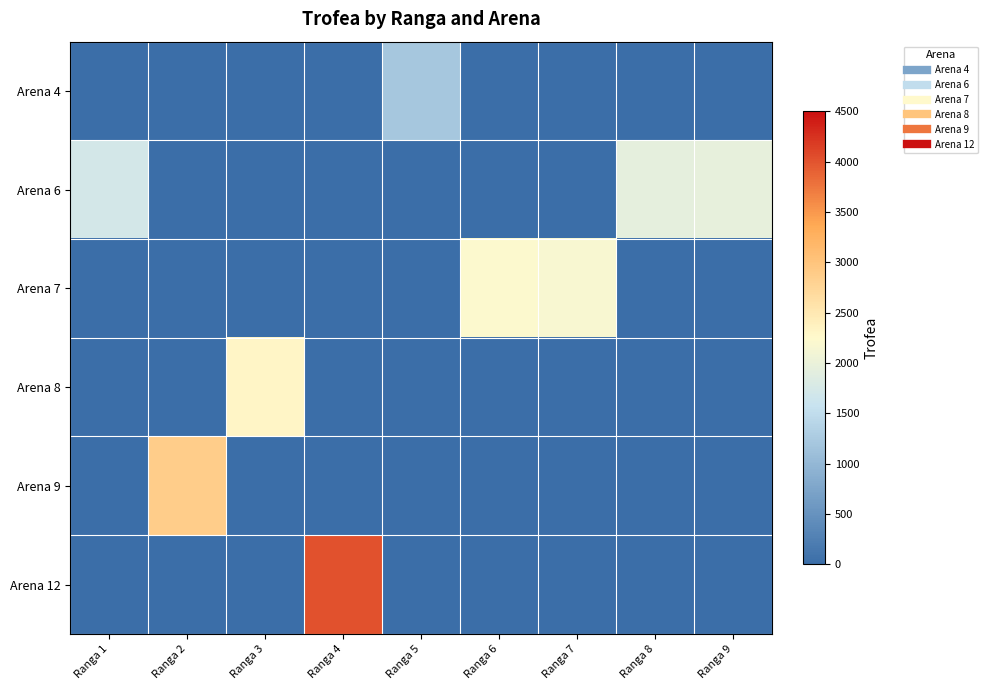

Which category has the lowest value across all series?

Ranga 5